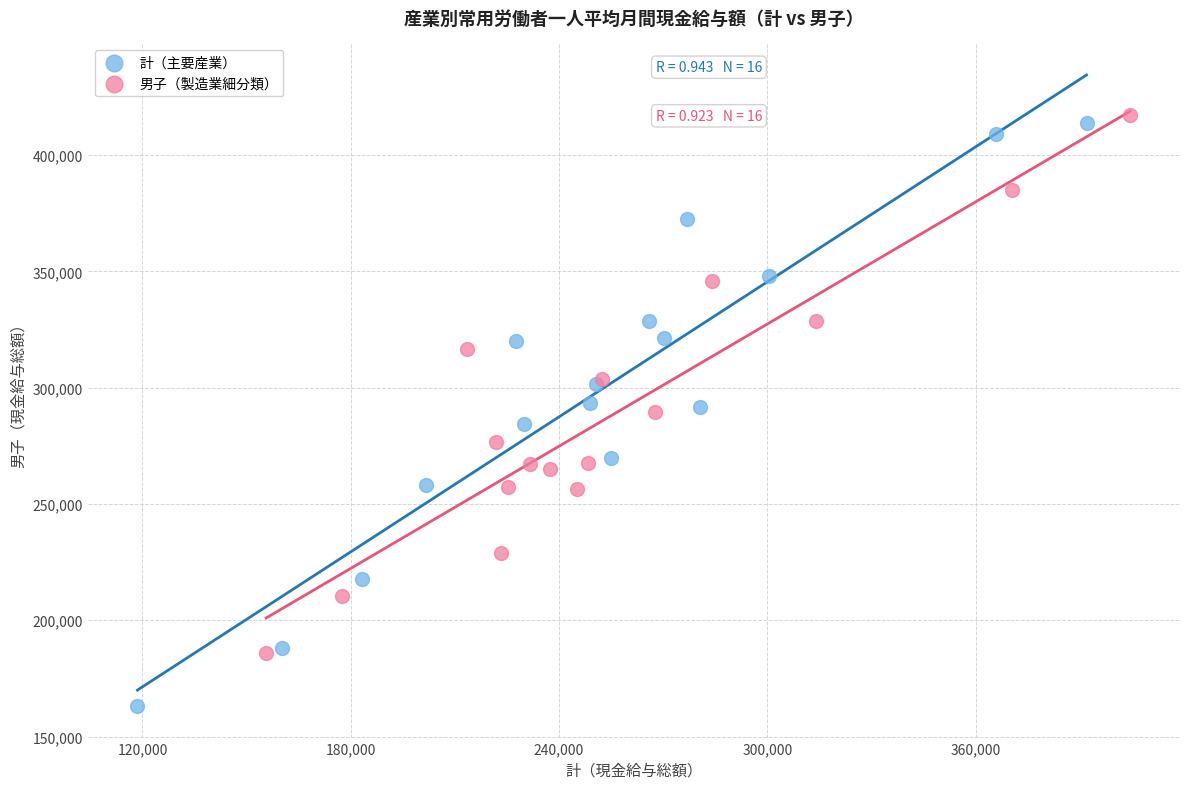

Which series contains the highest Y value?

男子（製造業細分類）